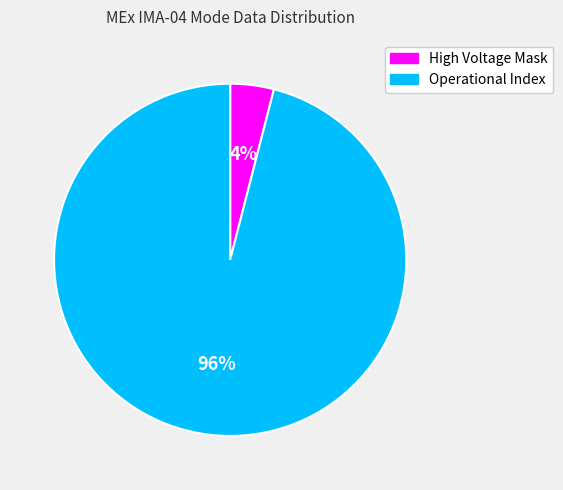

Which slice represents more than half of the pie?

Operational Index